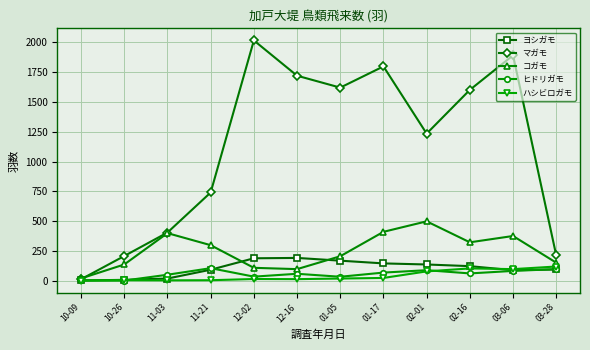

At how many categories does at least one series exceed 473?

8